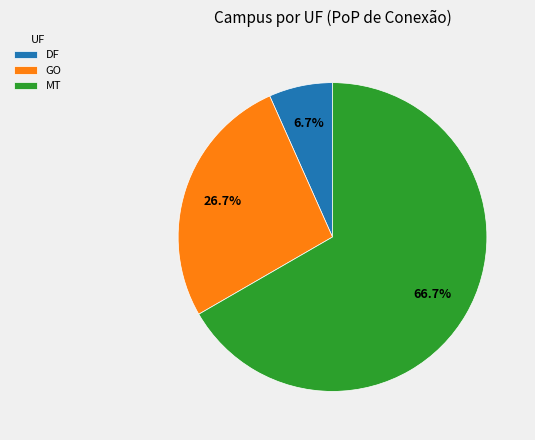

Combined, what portion of the pie is MT and DF?

73.3%